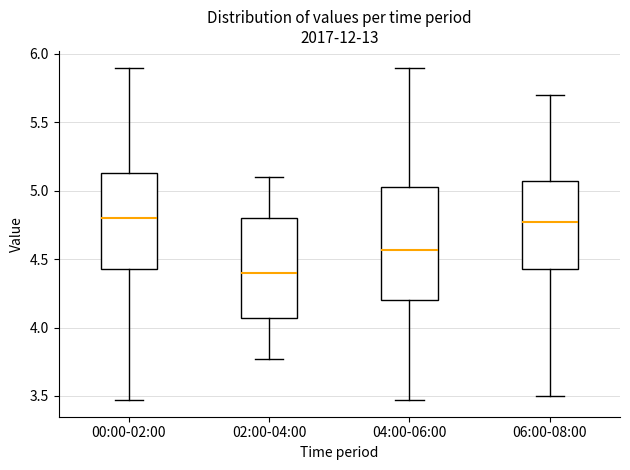

Which box is the tallest, from its lower edge to its upper edge?

04:00-06:00